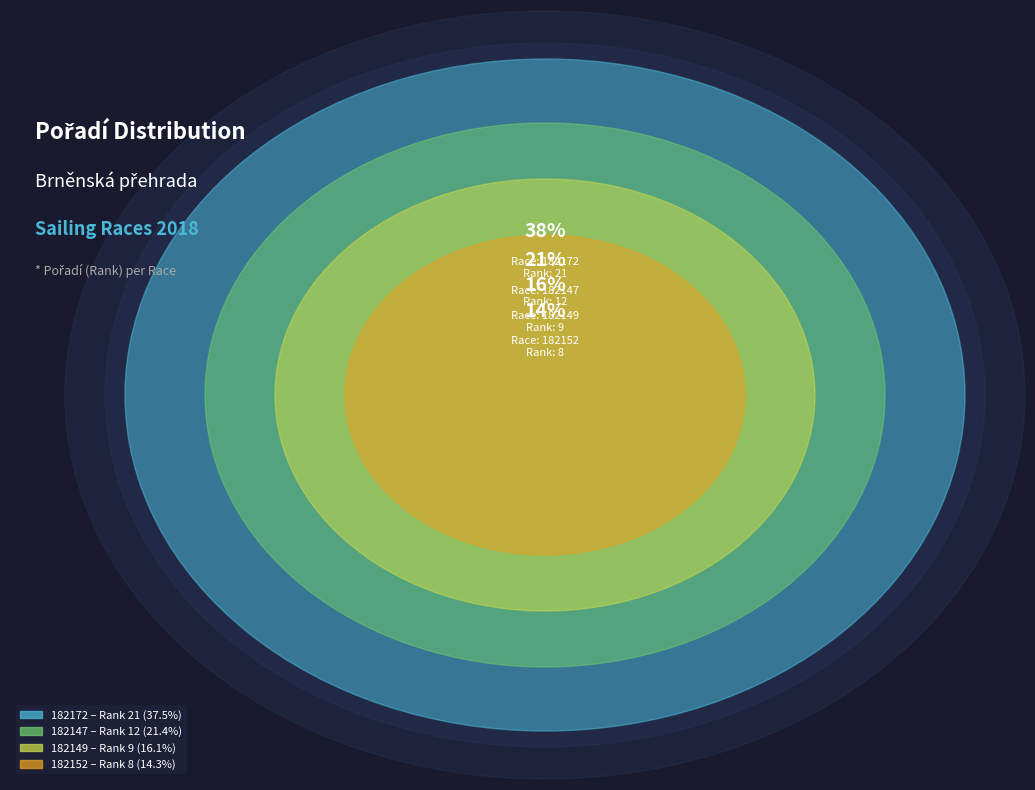

Does 182149 (Pořadí: 9) account for over 50% of the chart?

No